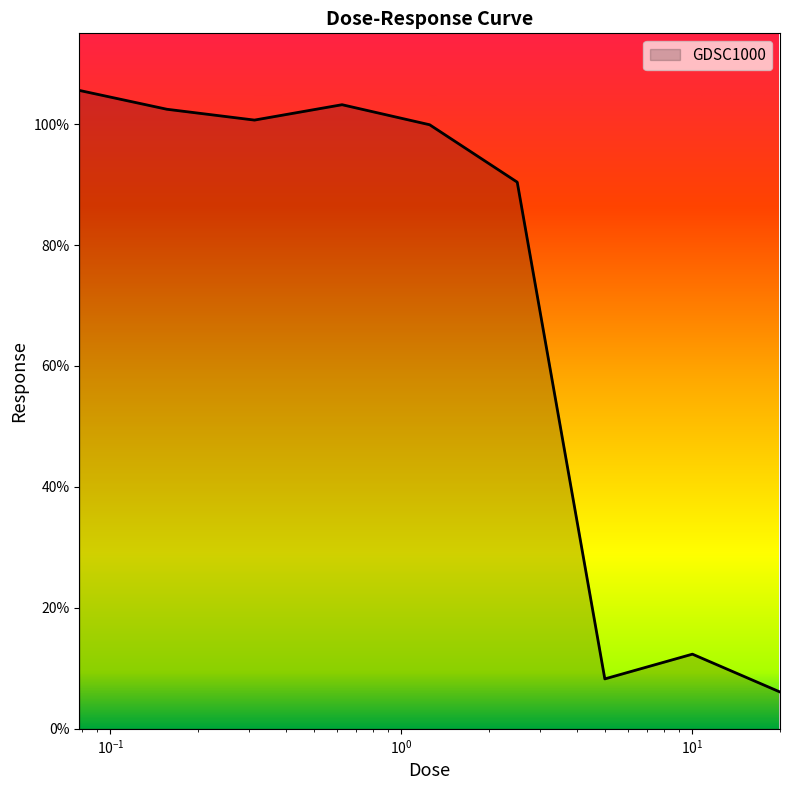

What is the greatest value displayed?

105.6